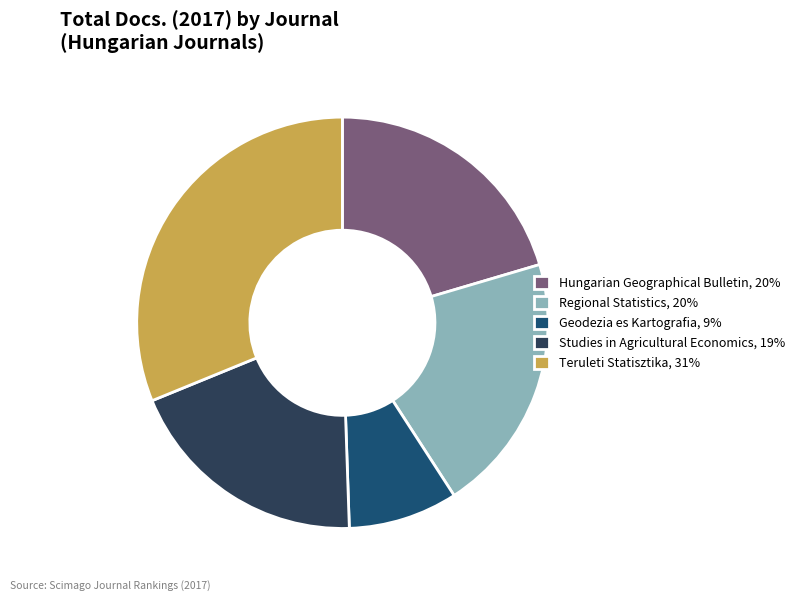

Which has a higher value, Studies in Agricultural Economics, 19% or Teruleti Statisztika, 31%?

Teruleti Statisztika, 31%